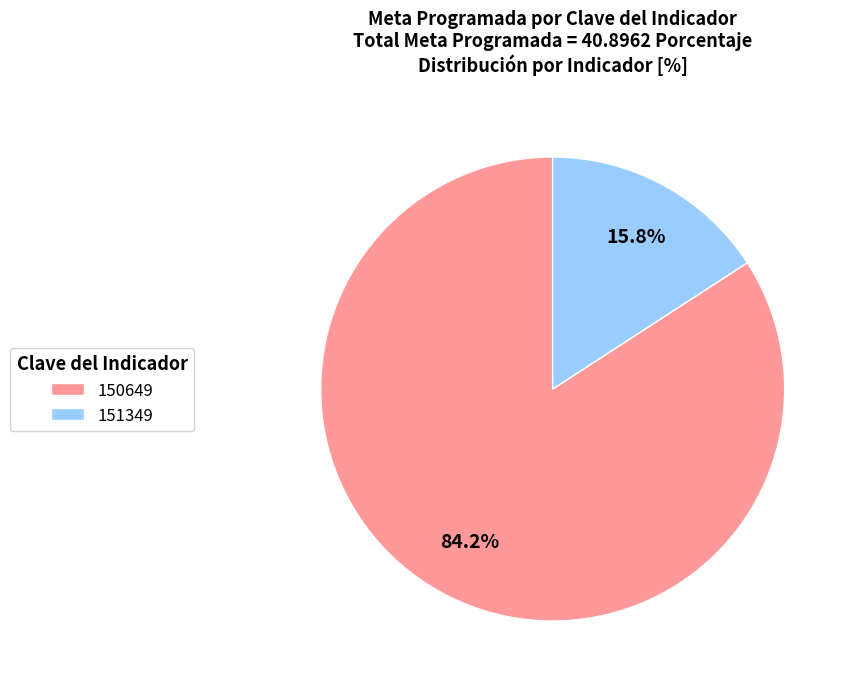

Count the number of slices in the pie.

2